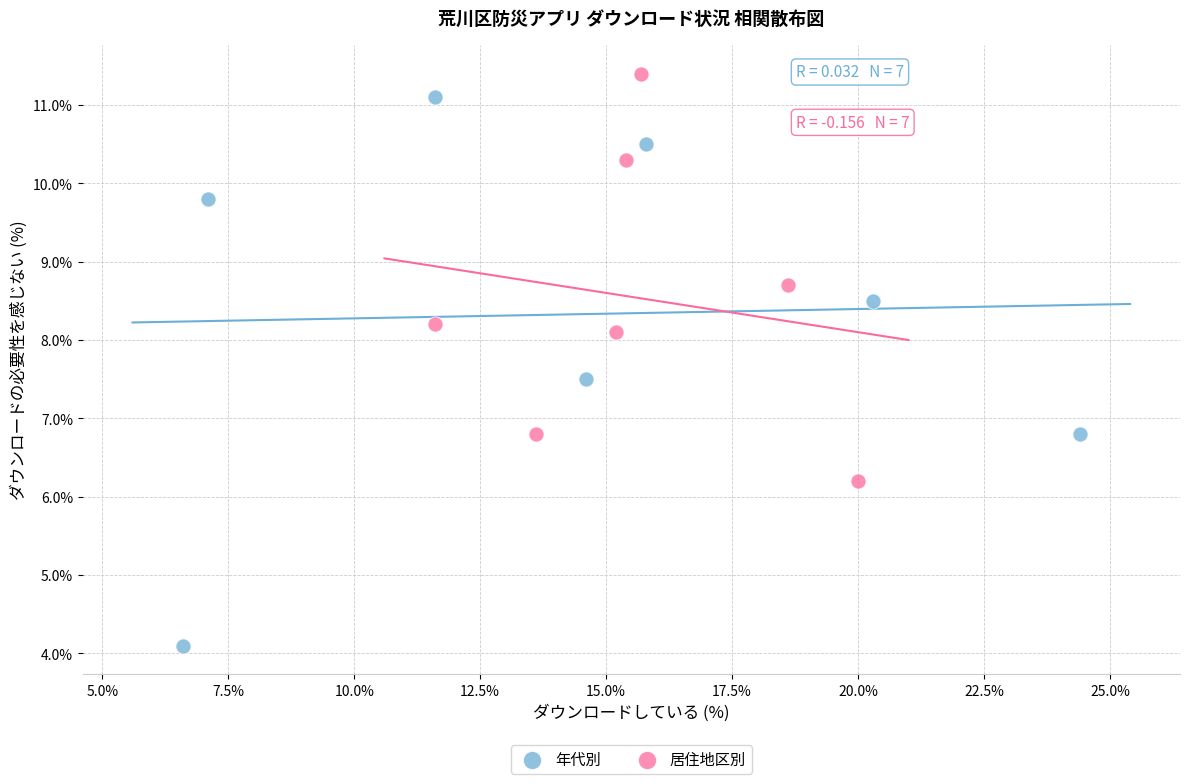

What are all the series names shown in the legend?

年代別, 居住地区別